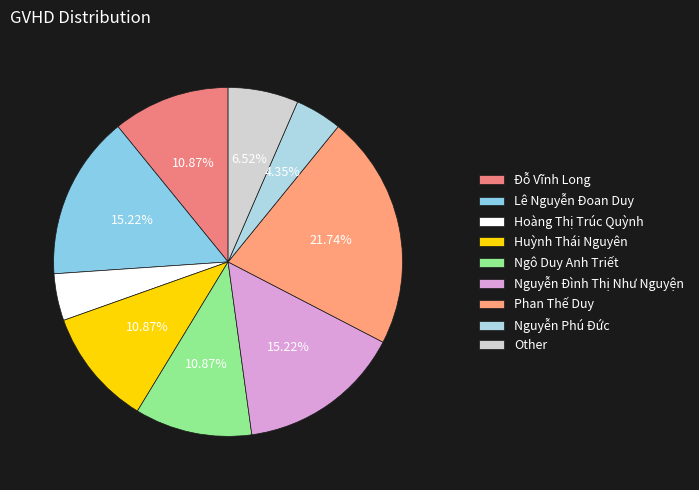

Which has a higher value, Phan Thế Duy or Other?

Phan Thế Duy